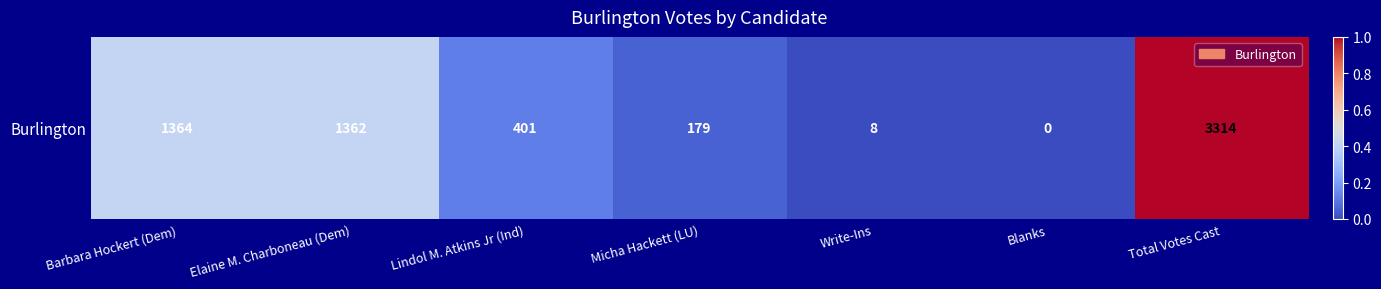

List the labels in order of value, largest first.

Total Votes Cast, Barbara Hockert (Dem), Elaine M. Charboneau (Dem), Lindol M. Atkins Jr (Ind), Micha Hackett (LU), Write-Ins, Blanks